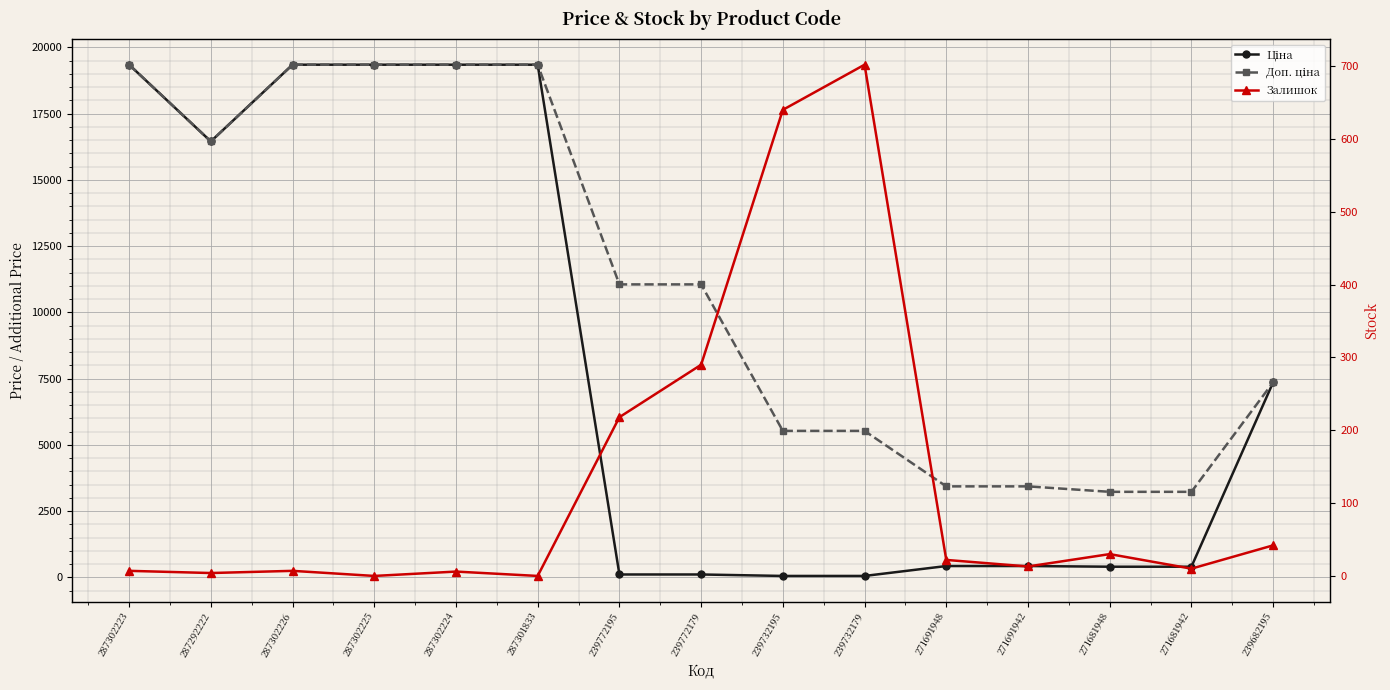

What is the difference between the second highest and second lowest values in the Ціна series?

19287.8